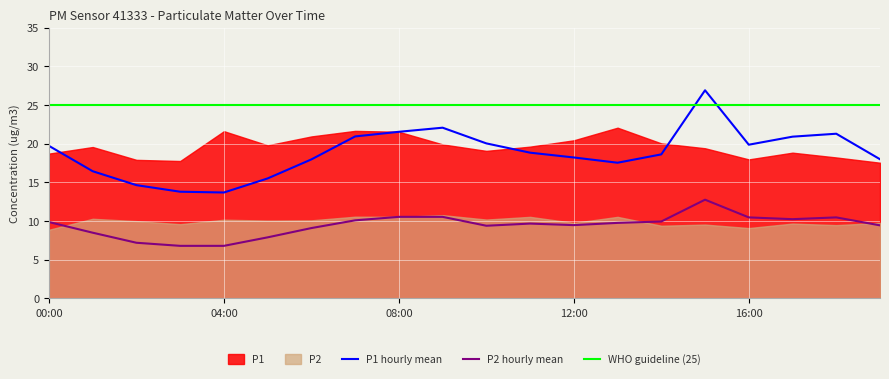

What is the value of the P1_hourly_mean point at the 1st from the left?

19.7